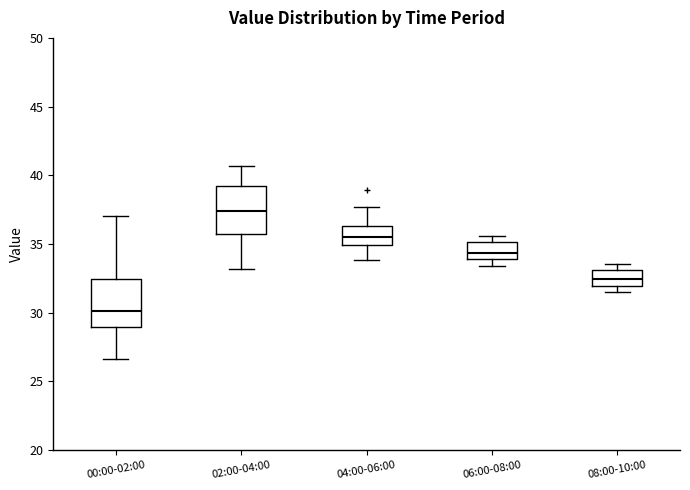

Where is the lower edge of the box for 02:00-04:00 on the y-axis? The values are not printed on the chart, so give them approximately, as read against the axis.

35.5